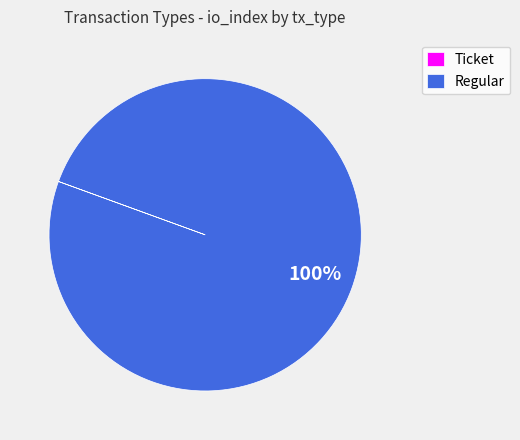

To the nearest percent, what is the difference between the largest and smallest slice percentages?

100%